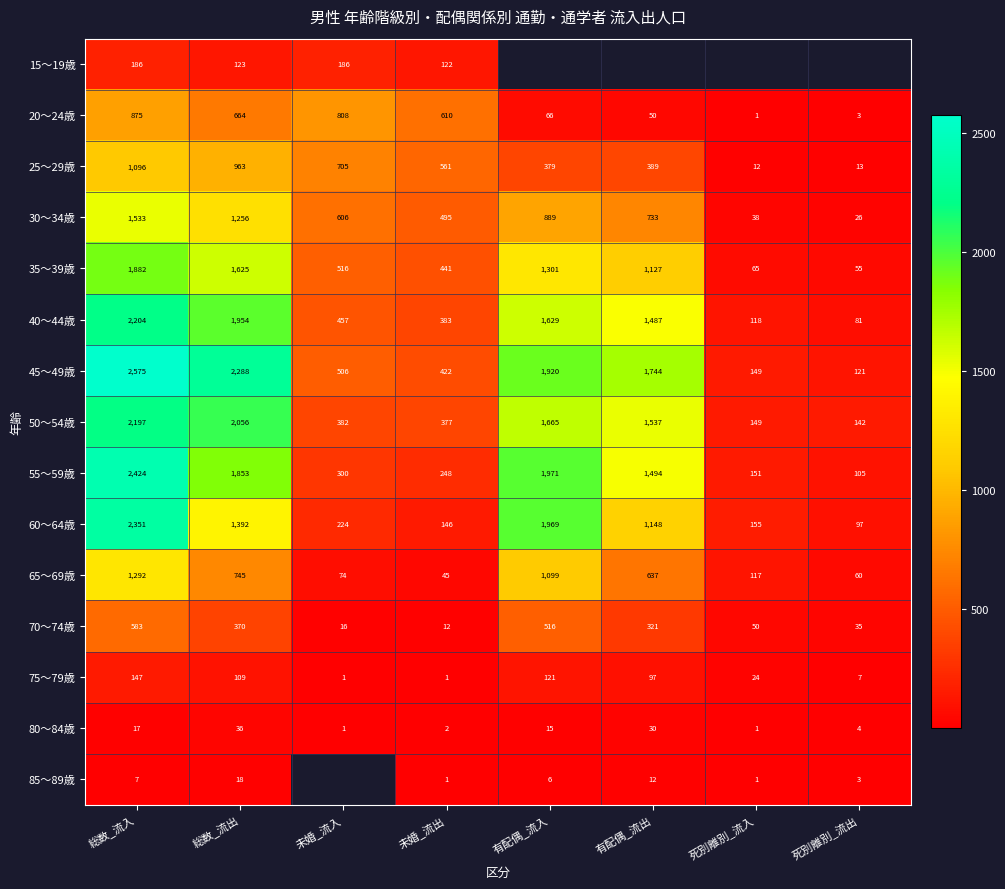

What is the average value of the 60～64歳 series?

935